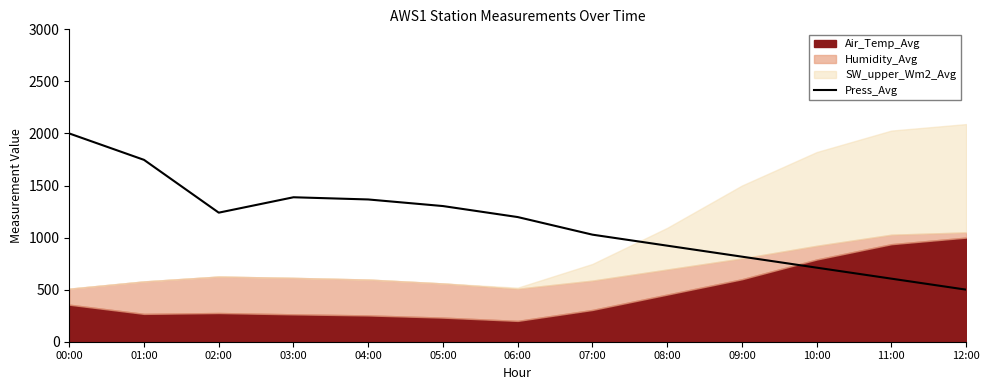

What is the label of the 11th point from the right?

02:00